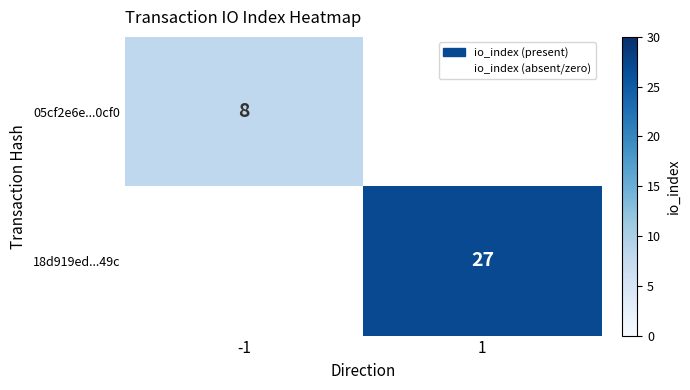

Is it true that 18d919ed...49c equals 27 at 1?

True